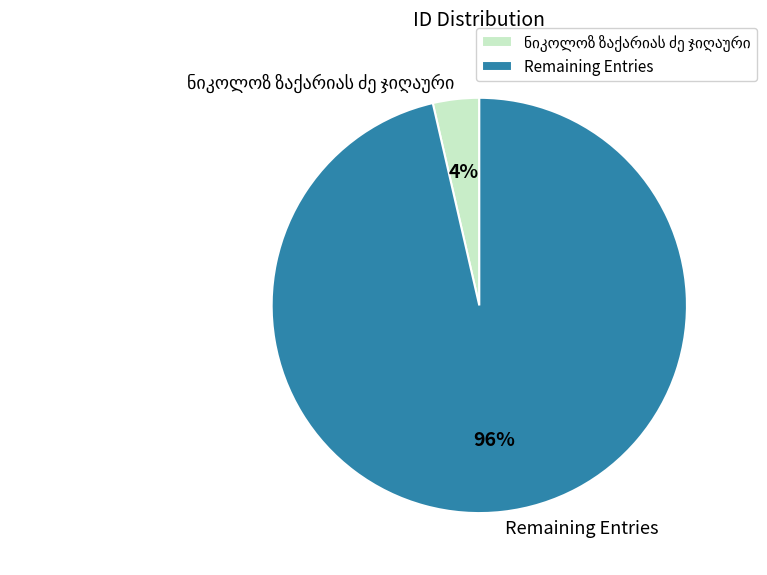

Which category accounts for the majority?

Remaining Entries